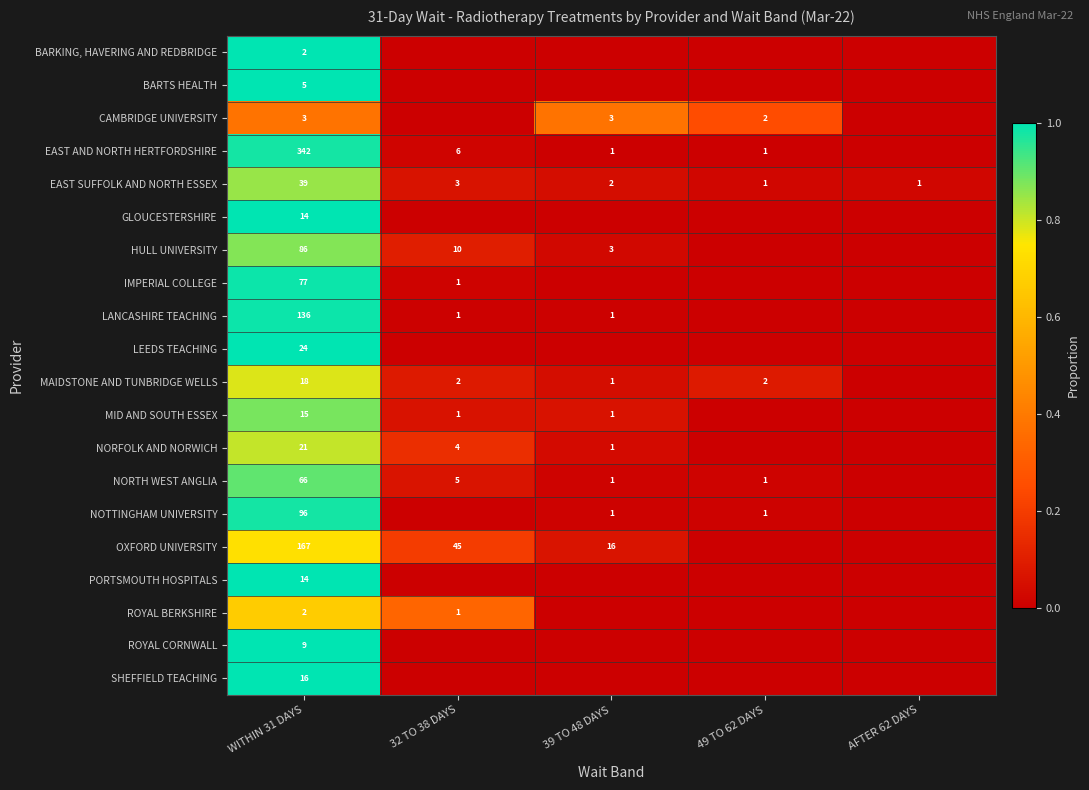

At which category is the sum across all series the highest?

WITHIN 31 DAYS